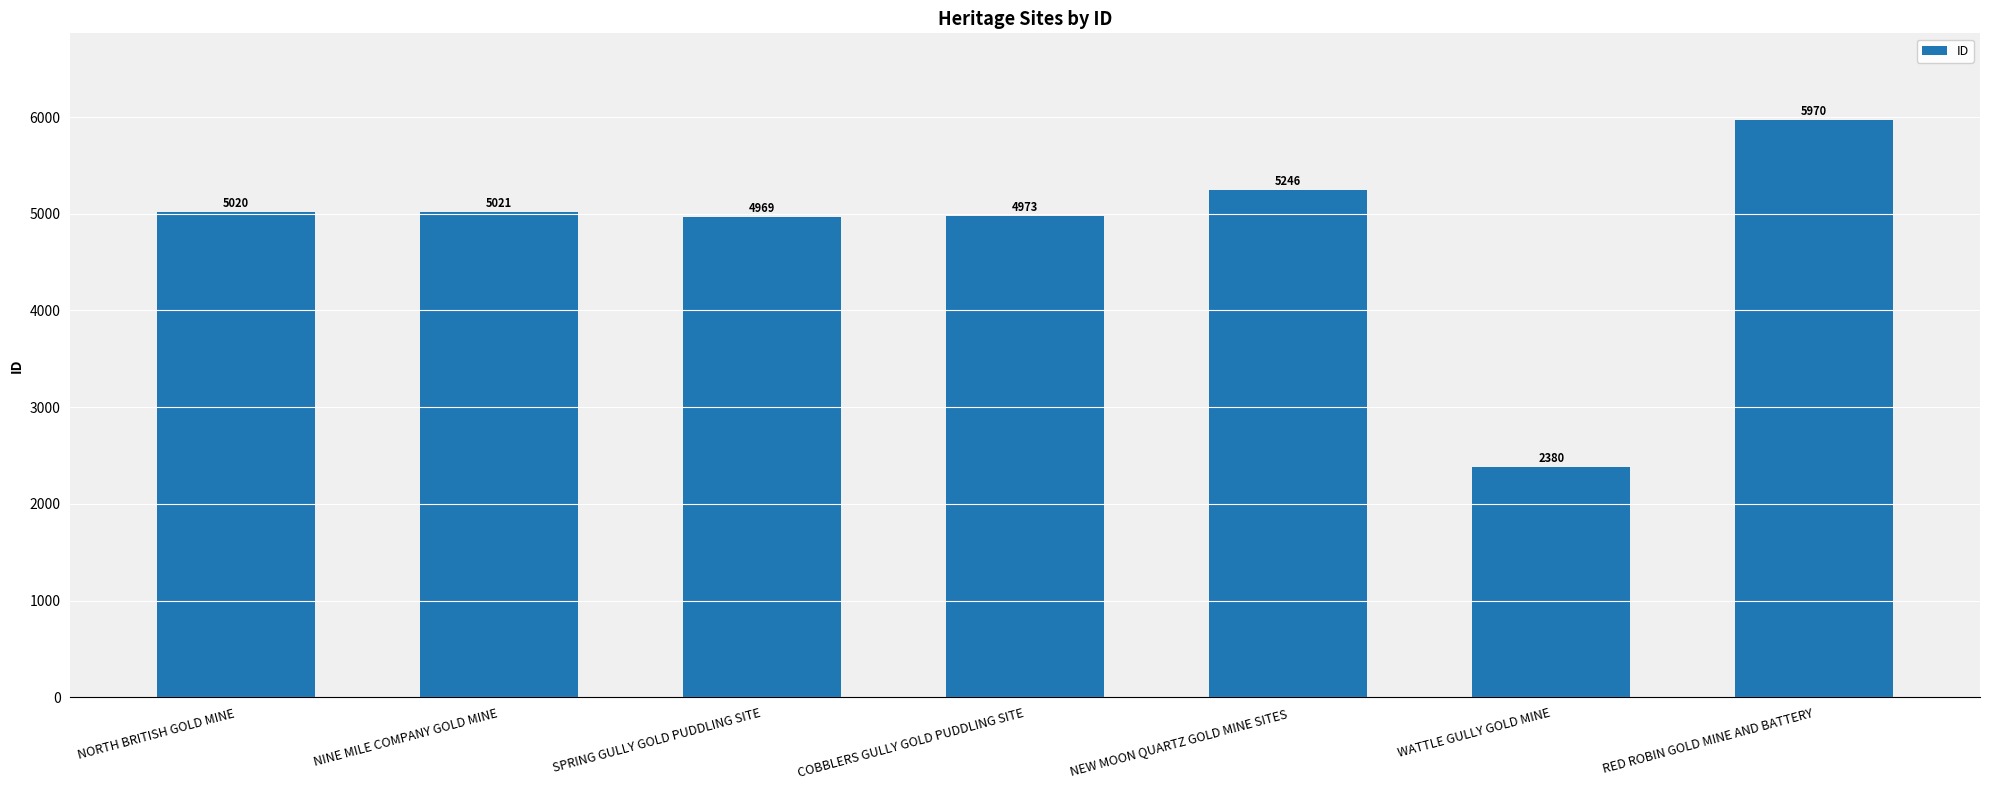

Is it true that the value at COBBLERS GULLY GOLD PUDDLING SITE is 4973?

True